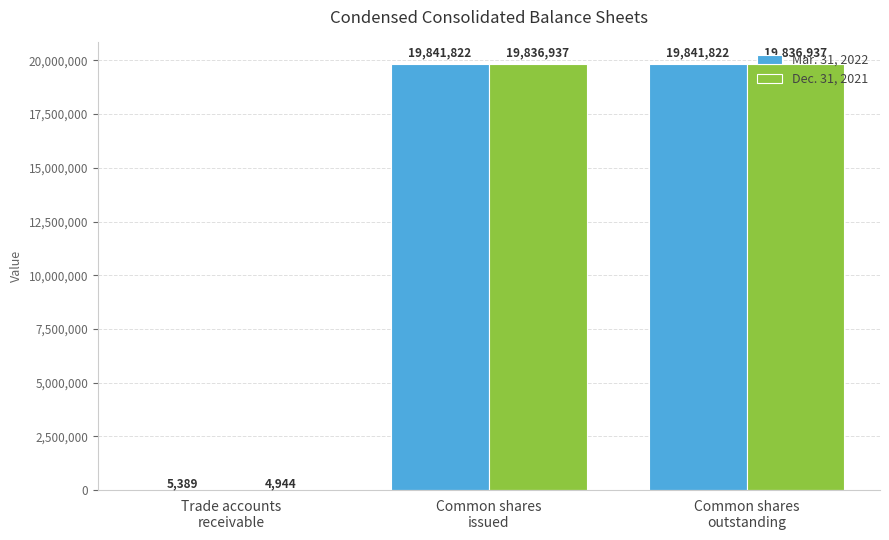

How many groups of bars are there?

3